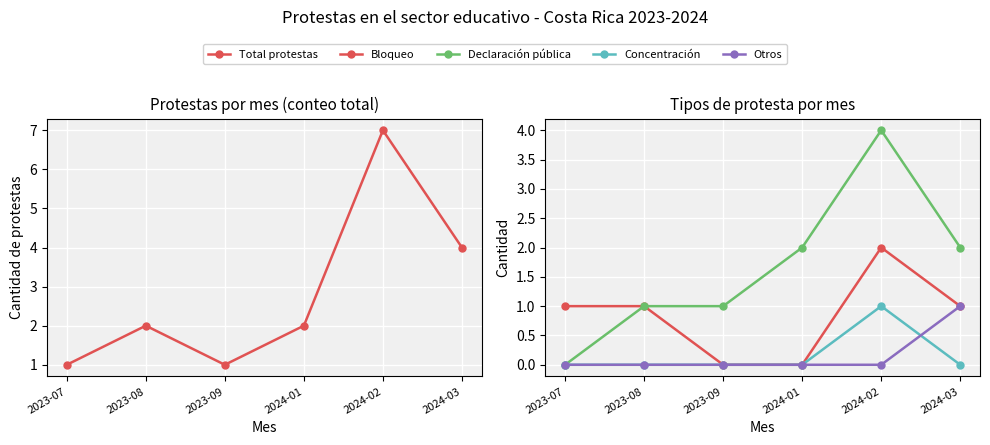

Between 2023-09 and 2024-02, which series saw the biggest shift?

Total protestas